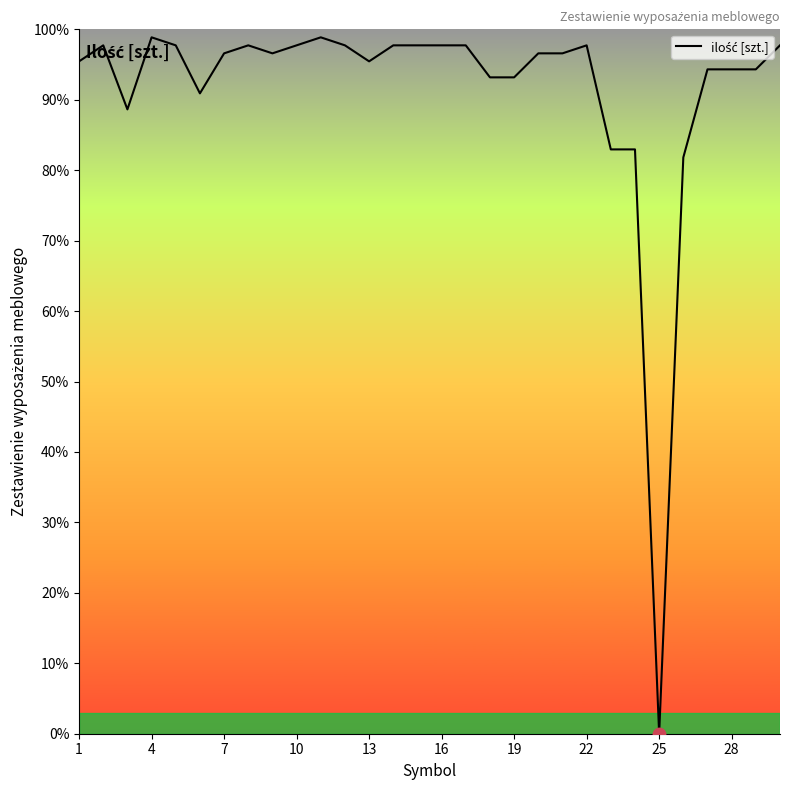

What is the difference between the maximum and minimum values?

98.9